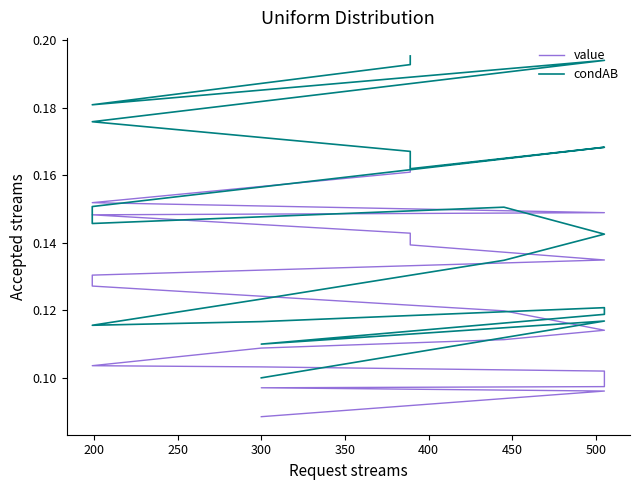

What position from the right is 300?

22